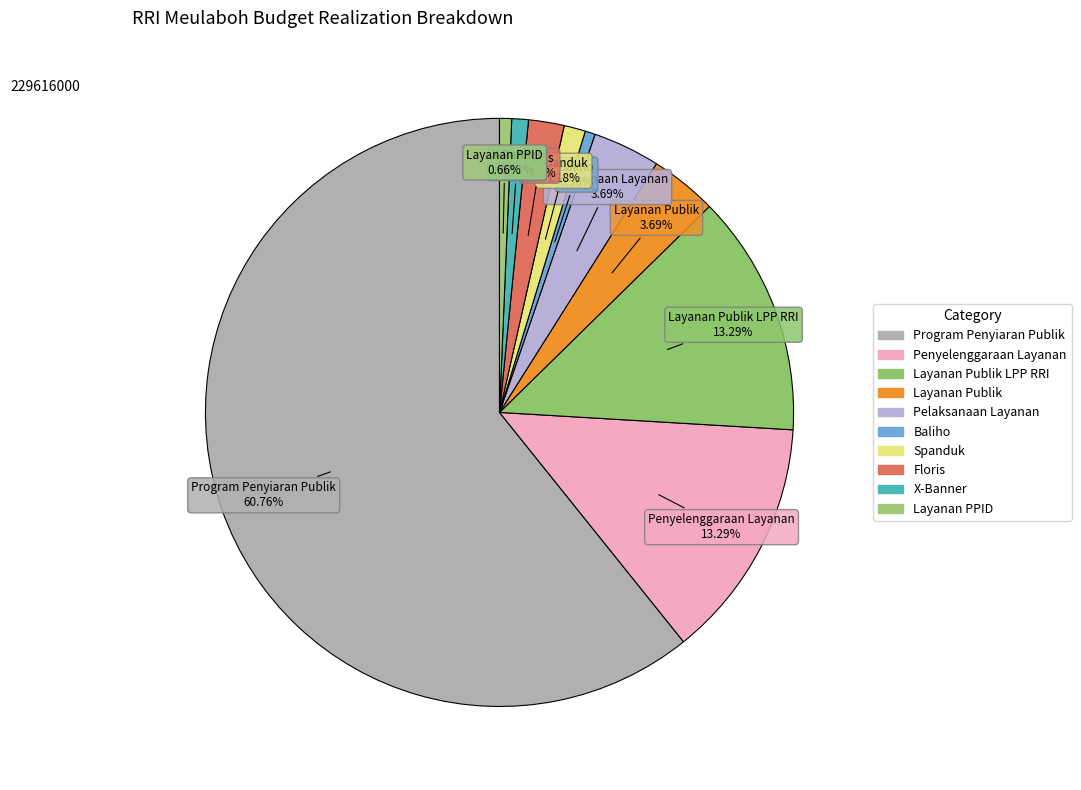

How many slices are in this pie chart?

10